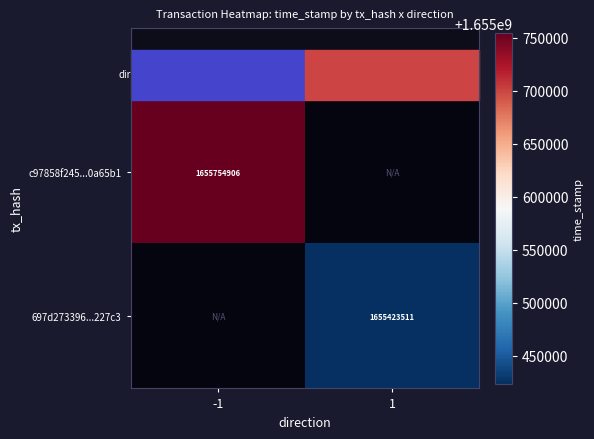

True or false: 697d273396...227c3 has a value of 688816203 at 1.

False